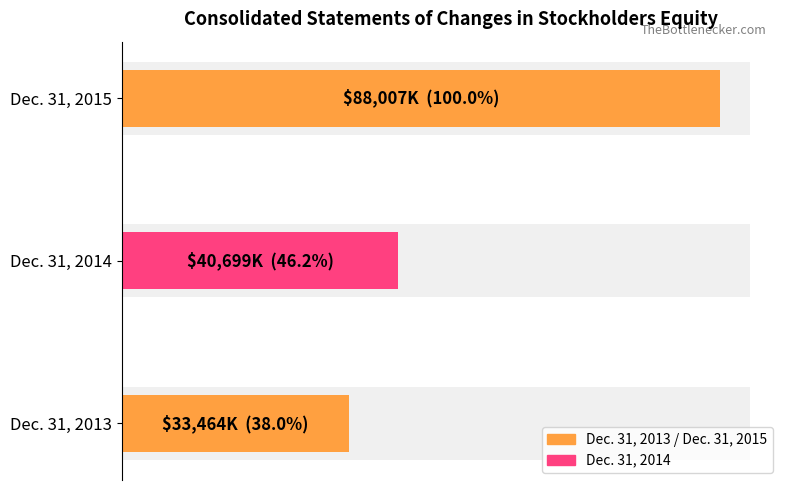

Reading right to left, list all the values displayed in this chart.

88007	40699	33464